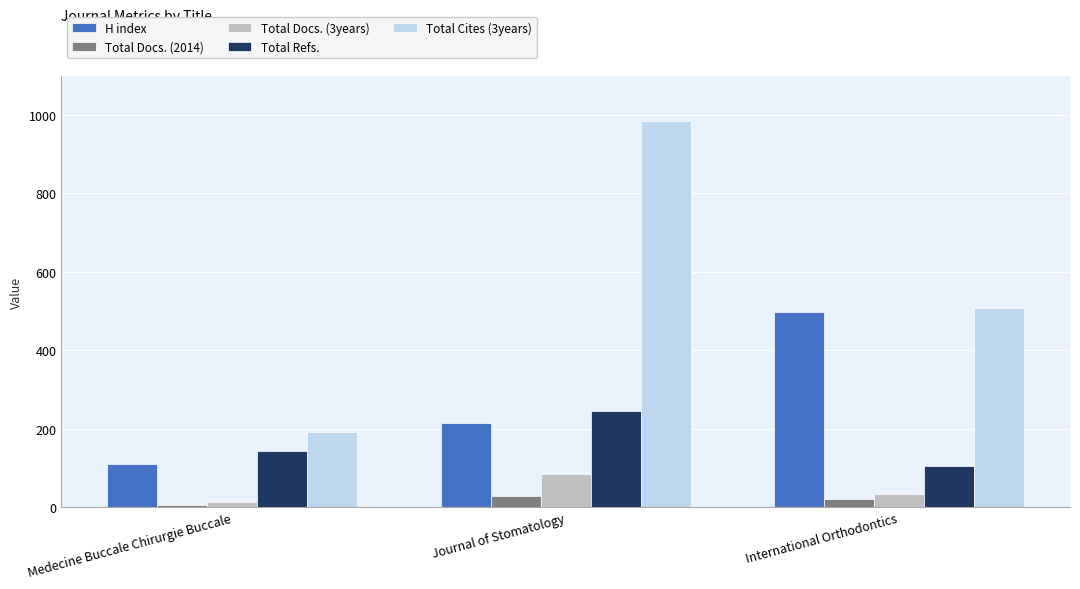

What is the smallest value displayed?

6